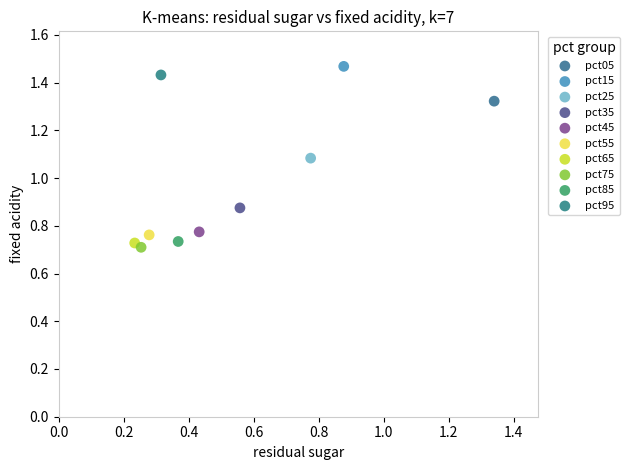

What are all the series names shown in the legend?

pct05, pct15, pct25, pct35, pct45, pct55, pct65, pct75, pct85, pct95